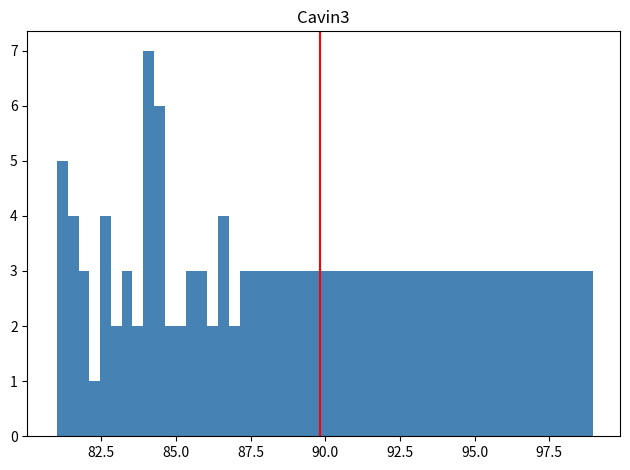

Around what value on the x-axis is the tallest bar? Give the approximate position of its centre, as read against the axis.

84.0